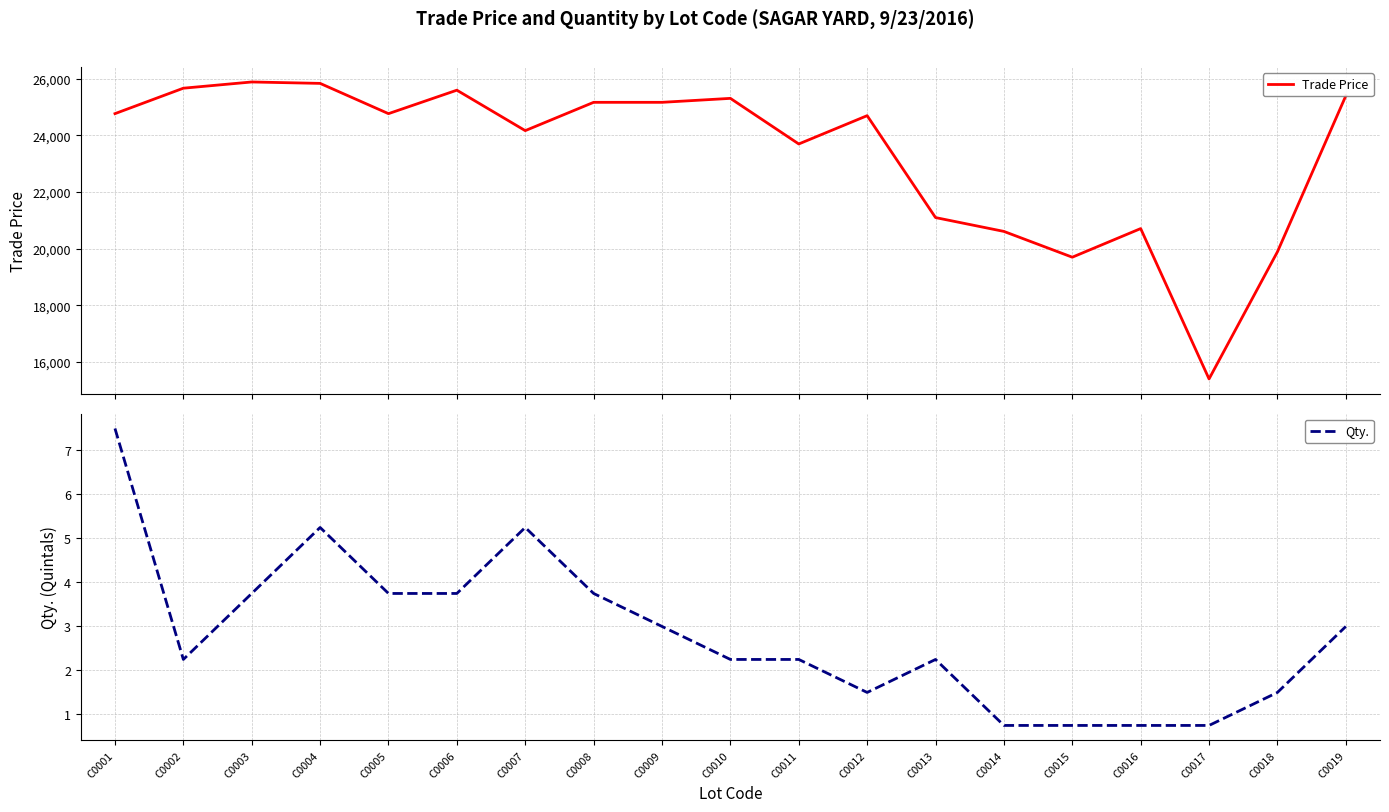

What is the minimum value shown in the chart?

0.8